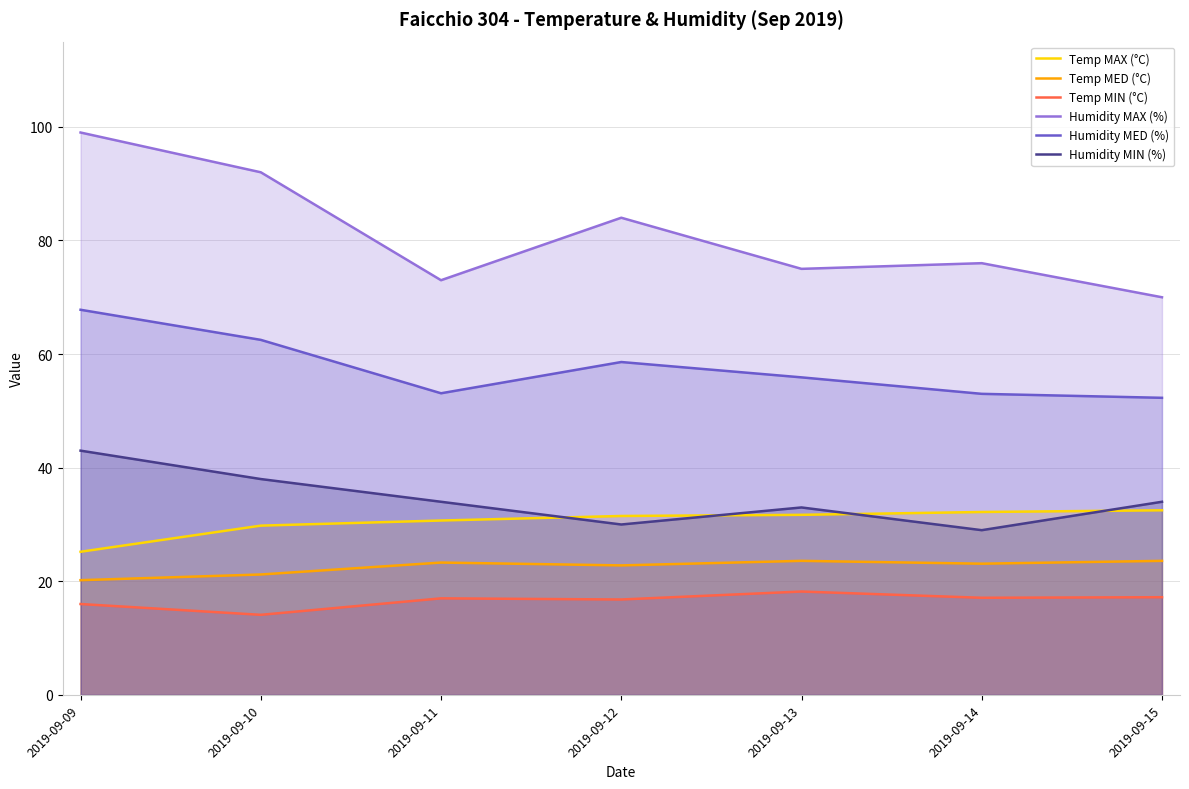

Is the value of Temp MAX (°C) at 2019-09-09 greater than the value of Temp MED (°C) at 2019-09-10?

Yes